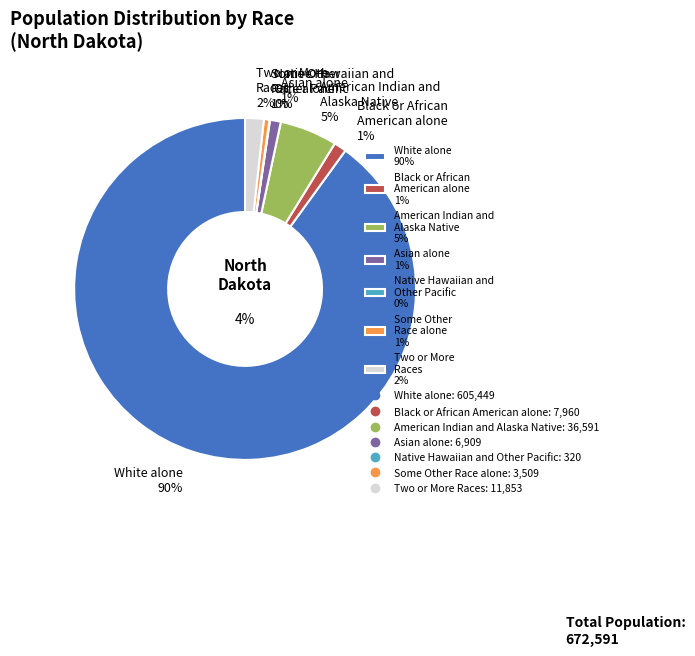

Count the number of slices in the pie.

7